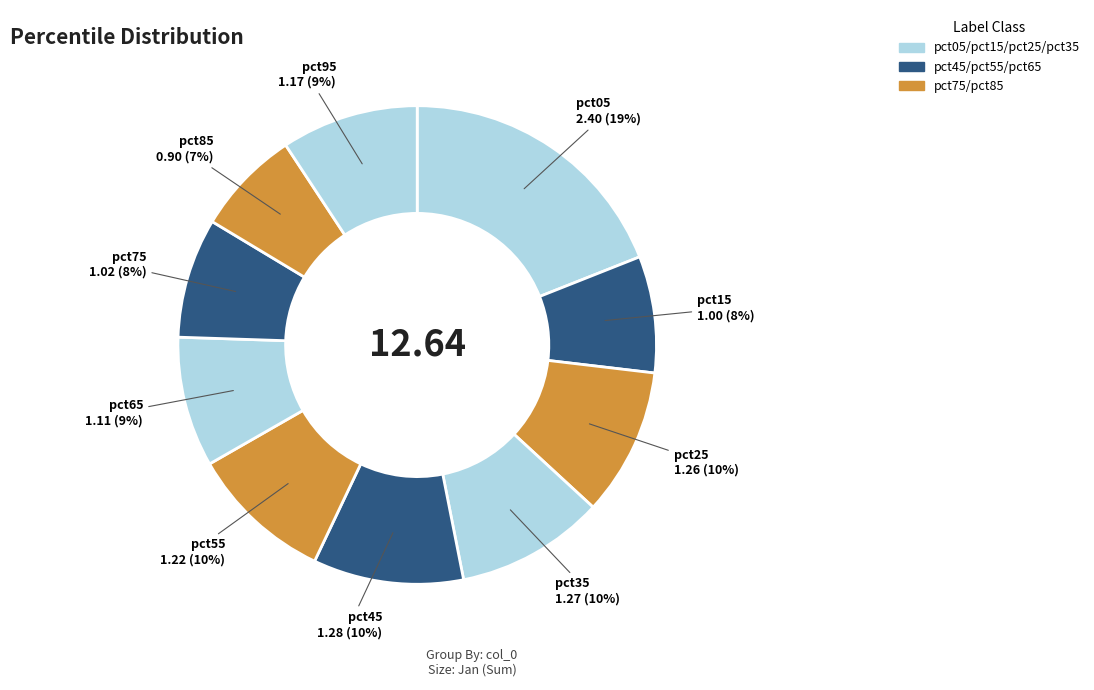

How many slices are in this pie chart?

10